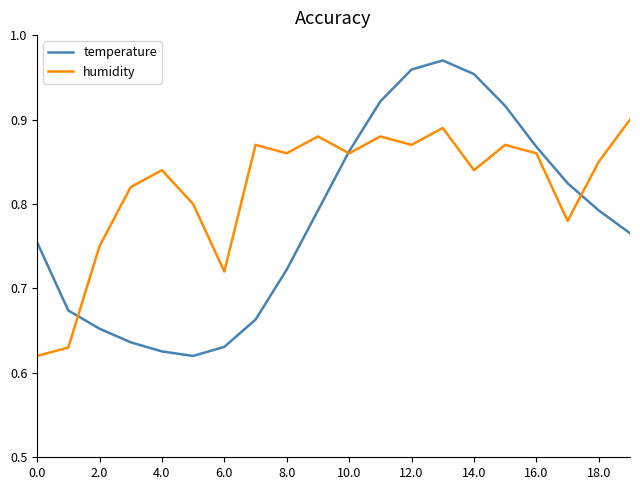

Which series has the largest total across all categories?

humidity